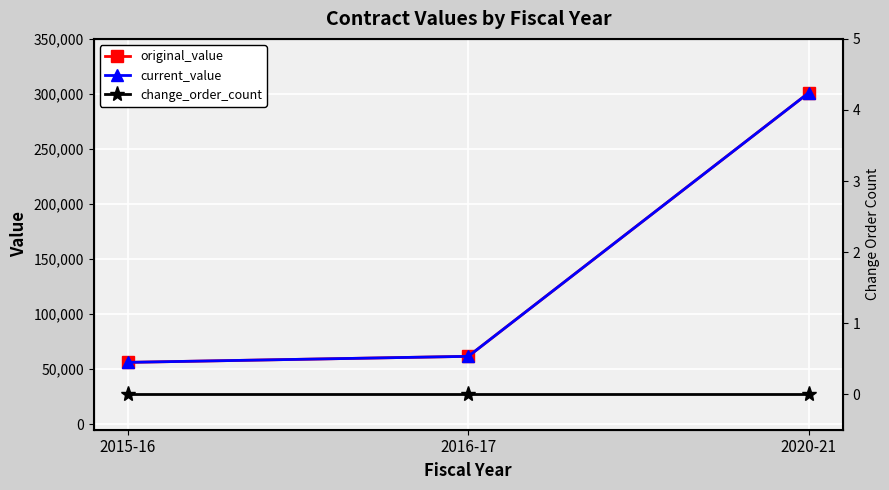

What is the spread (max minus min) of values at 2015-16?

56172.0